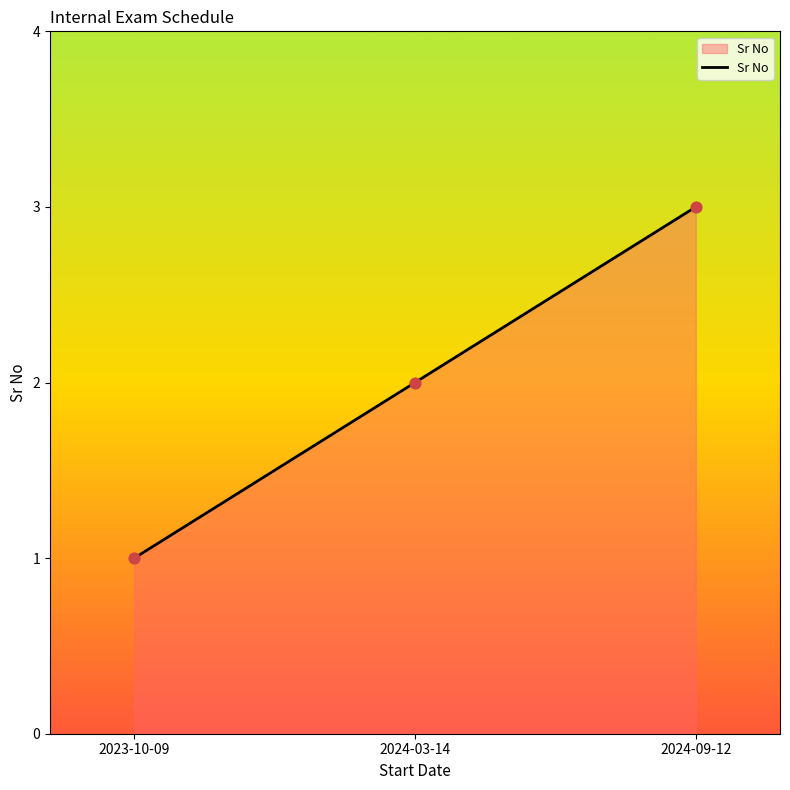

What is the ratio of the value at 2023-10-09 to the value at 2024-09-12?

0.3